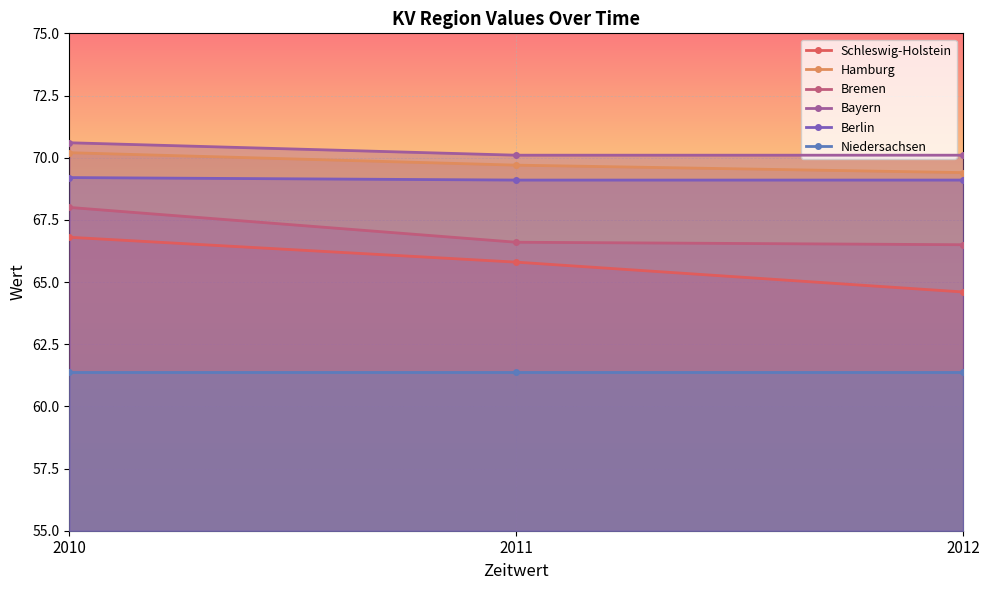

What is the difference between the Bremen values at 2010 and 2011?

1.4